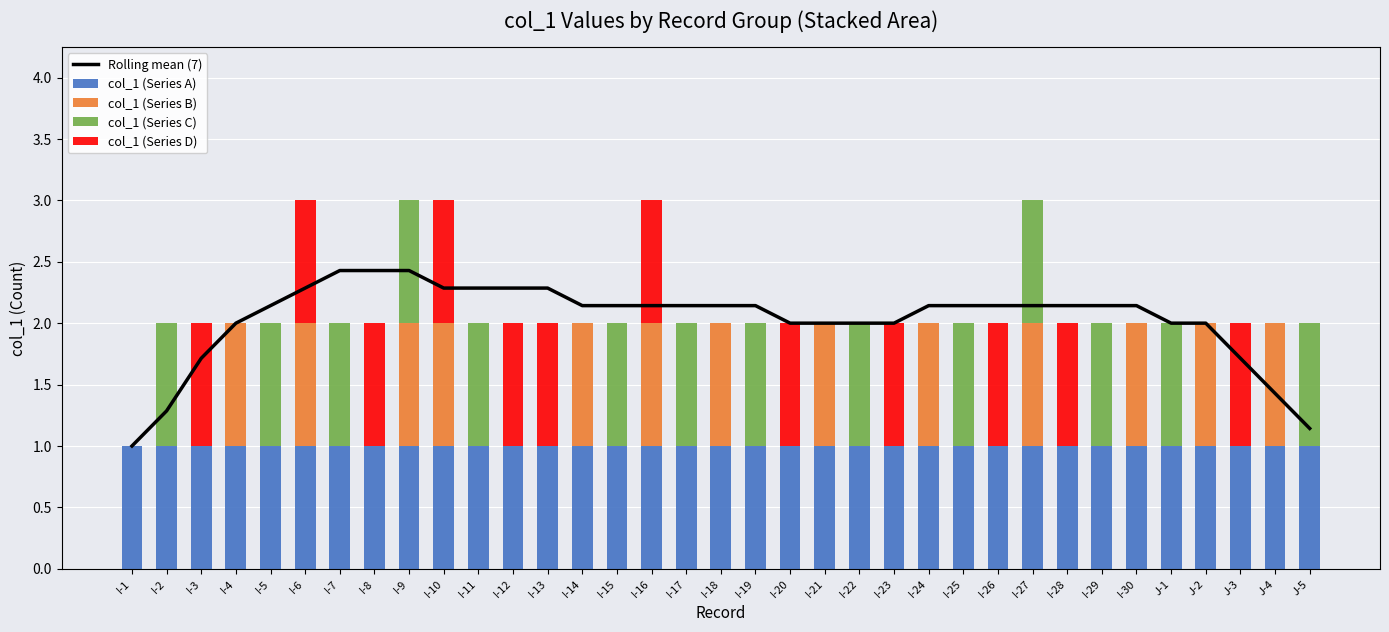

How many positive values does the col_1 (Series C) series have?

14